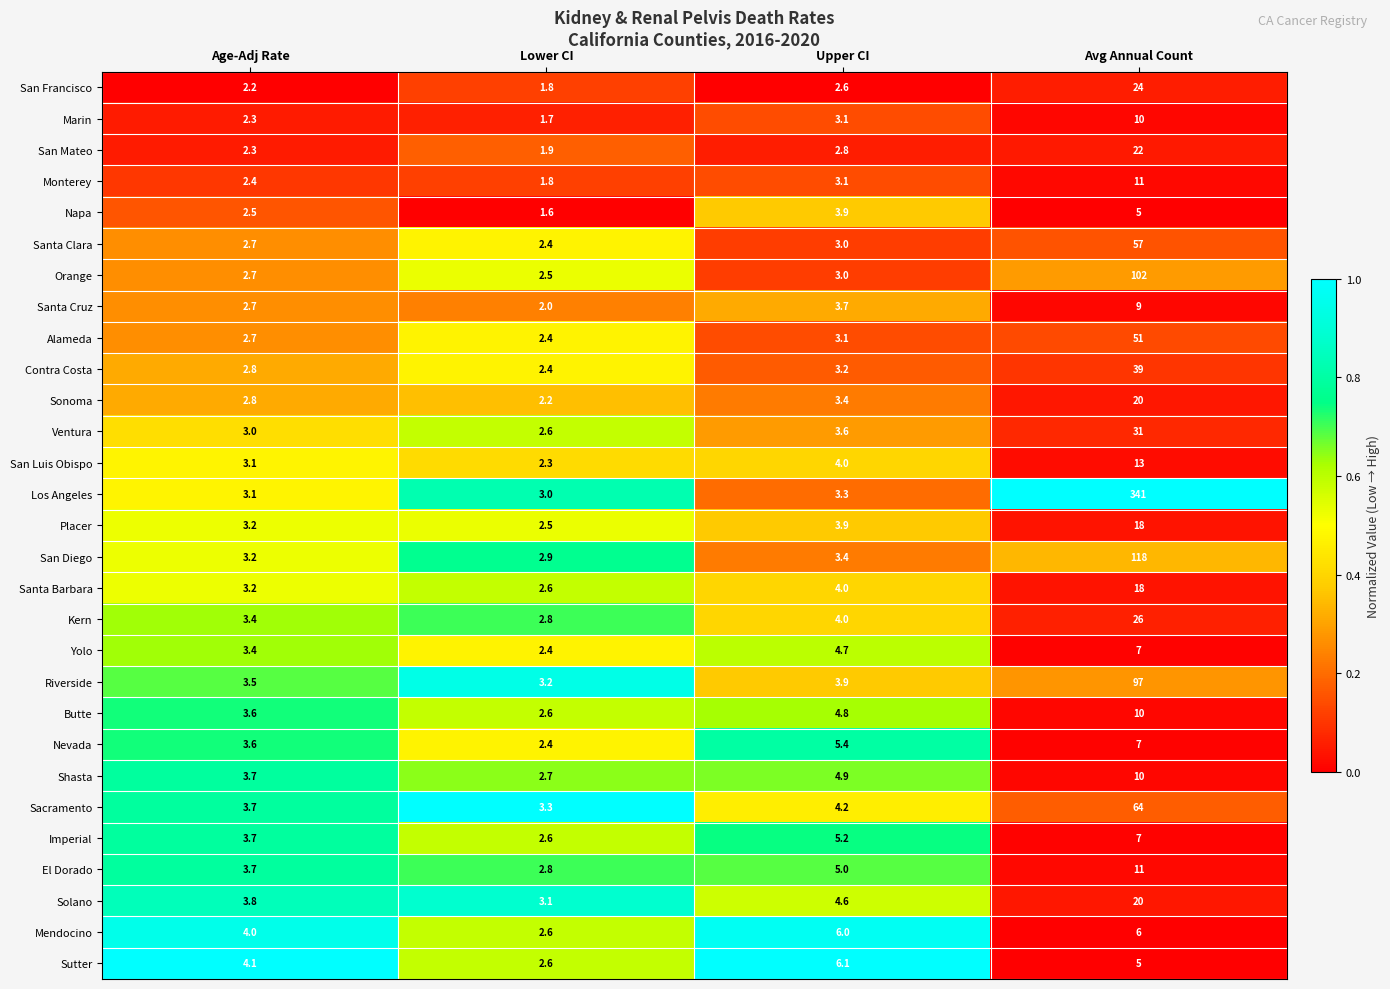

Is the value of Santa Barbara at Lower CI greater than the value of Riverside at Age-Adj Rate?

No